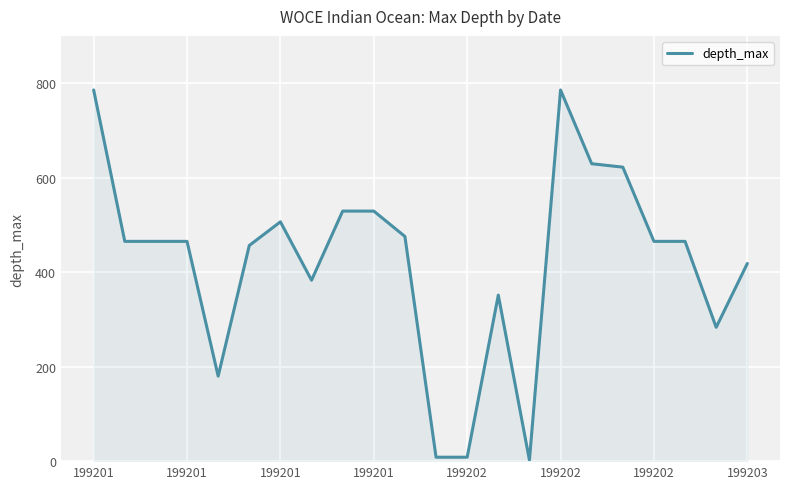

Reading right to left, extract all data points from this chart.

418.3	283.2	465.1	465.1	622.2	629.5	785.5	2.1	351.4	8.3	8.3	475.5	529.2	529.2	382.9	506.5	456.4	179.9	465.1	465.1	465.1	785.5